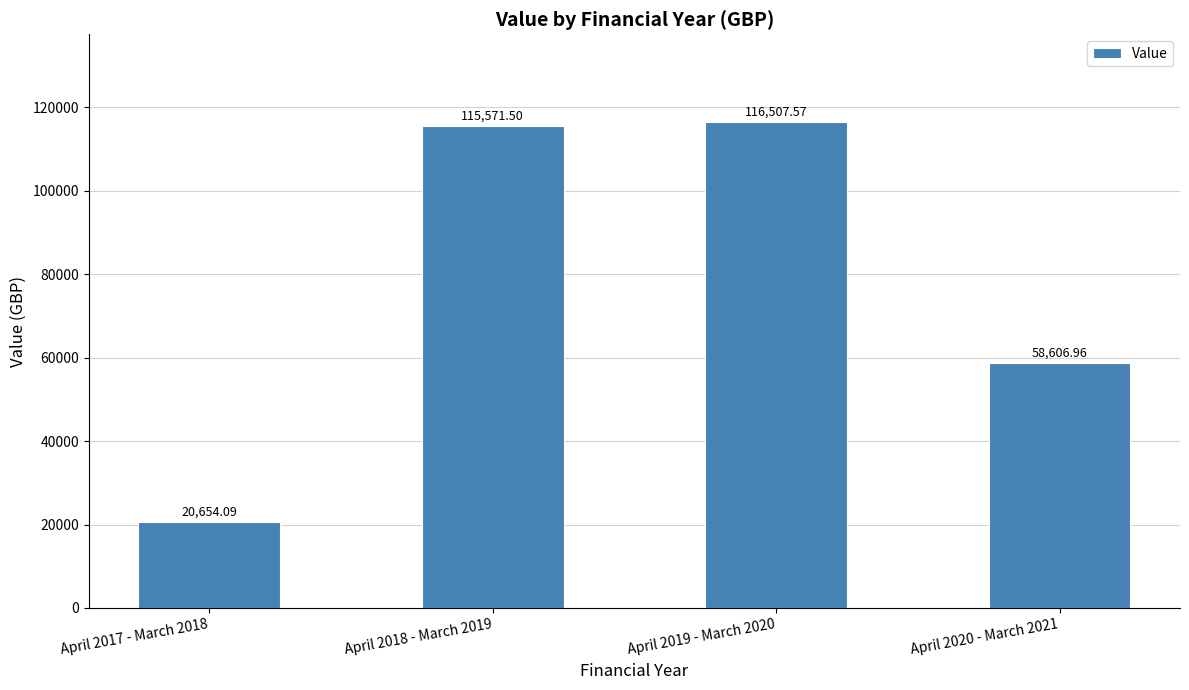

At which category does the chart reach its peak across all series?

April 2019 - March 2020